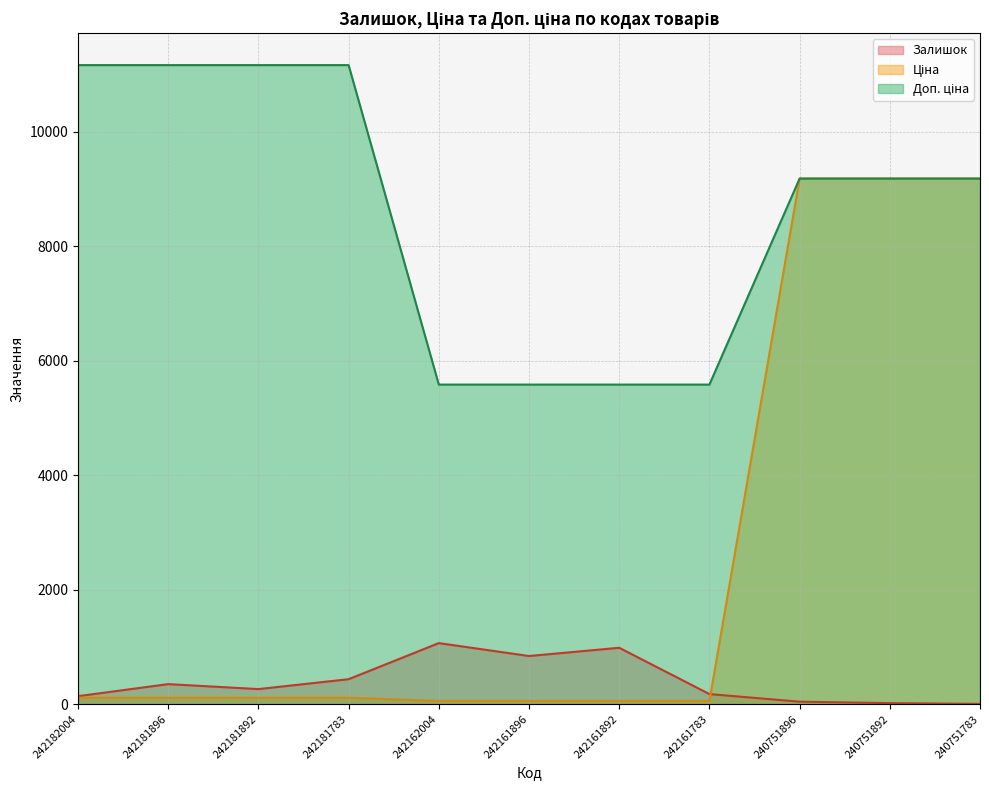

What is the difference between the Залишок values at 242181783 and 242161783?

260.0